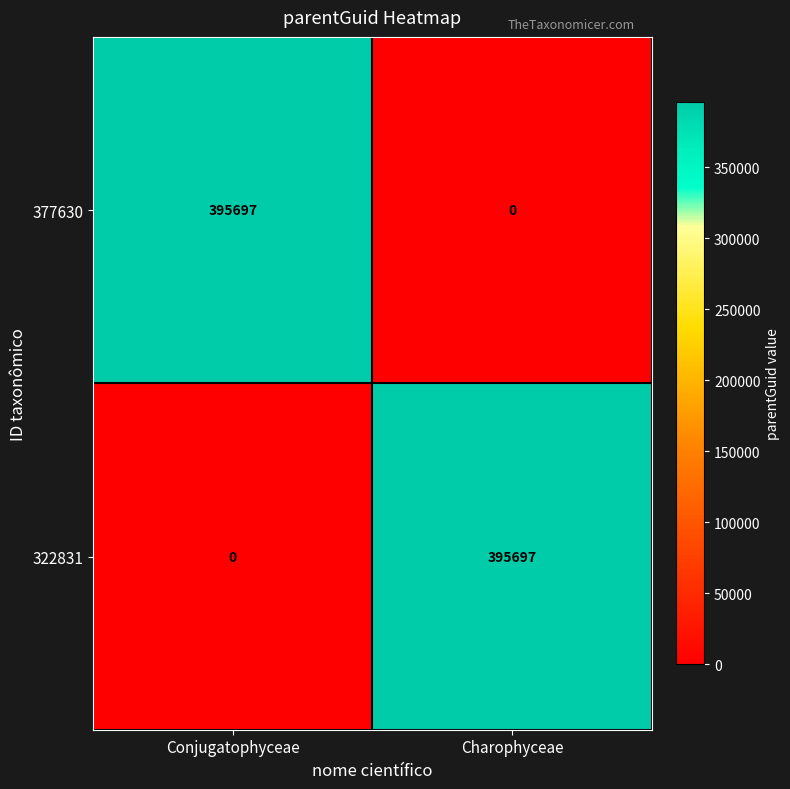

At which label is 322831 closest to 197848?

Conjugatophyceae